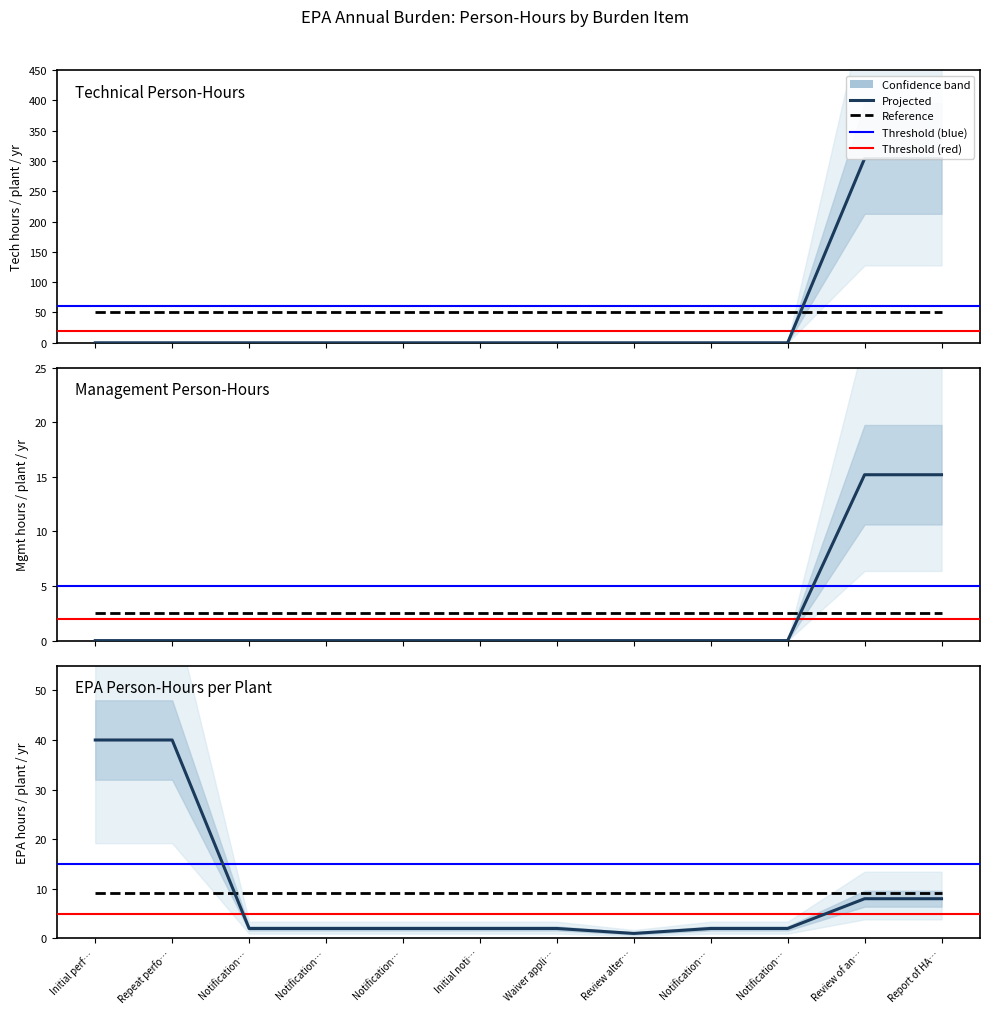

At which category is the sum across all series the highest?

Initial perf…